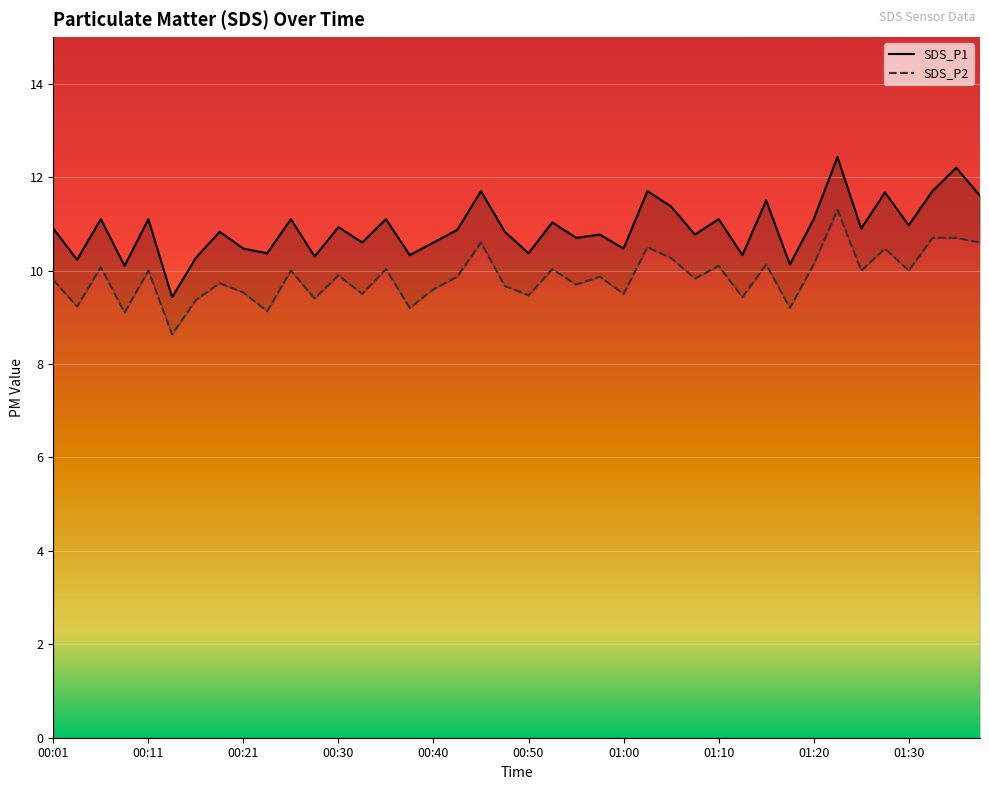

Reading left to right, list all the values displayed in this chart.

SDS_P1: 10.9	10.2	11.1	10.1	11.1	9.4	10.3	10.8	10.5	10.4	11.1	10.3	10.9	10.6	11.1	10.3	10.6	10.9	11.7	10.8	10.4	11.0	10.7	10.8	10.5	11.7	11.4	10.8	11.1	10.3	11.5	10.1	11.1	12.4	10.9	11.7	11.0	11.7	12.2	11.6
SDS_P2: 9.8	9.2	10.1	9.1	10.0	8.6	9.4	9.7	9.5	9.1	10.0	9.4	9.9	9.5	10.0	9.2	9.6	9.9	10.6	9.7	9.5	10.0	9.7	9.9	9.5	10.5	10.3	9.8	10.1	9.4	10.1	9.2	10.1	11.3	10.0	10.5	10.0	10.7	10.7	10.6